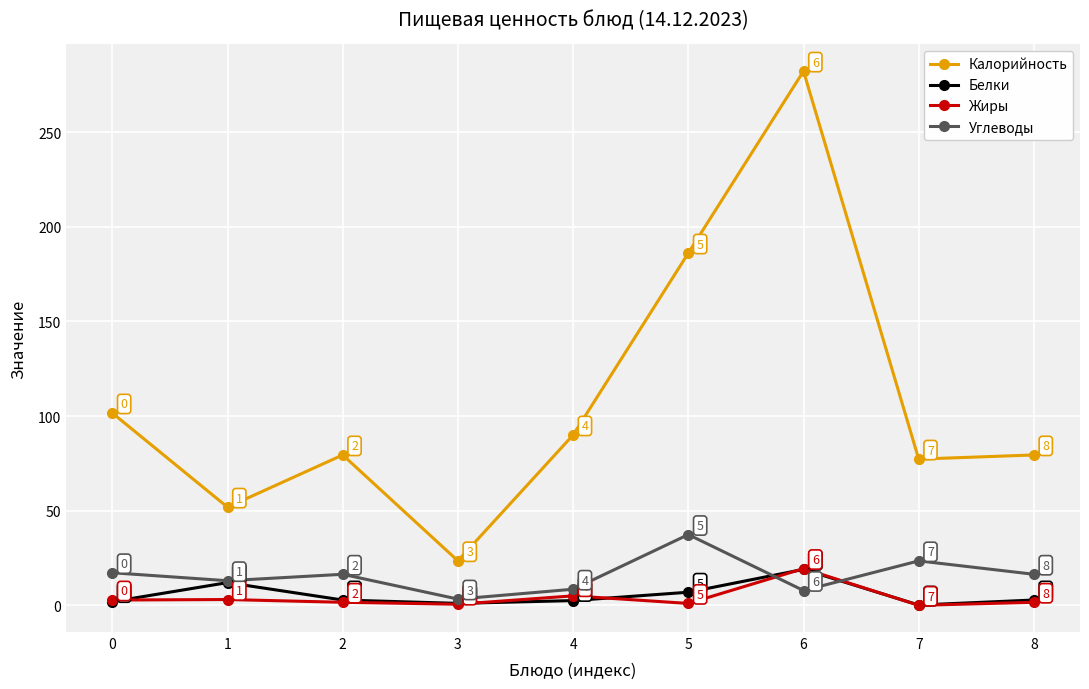

True or false: Жиры has a value of 19.4 at 6.

True